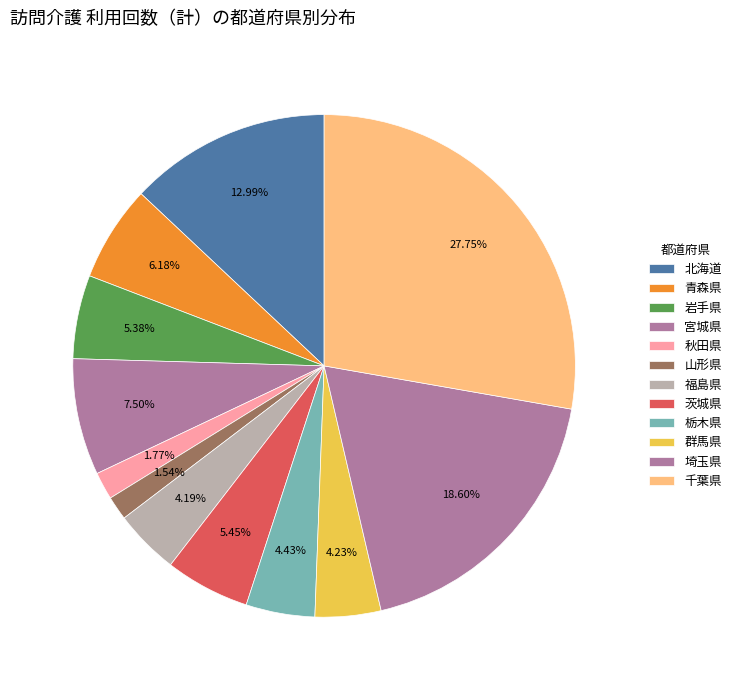

Do 千葉県 and 福島県 together represent more than half of the pie?

No